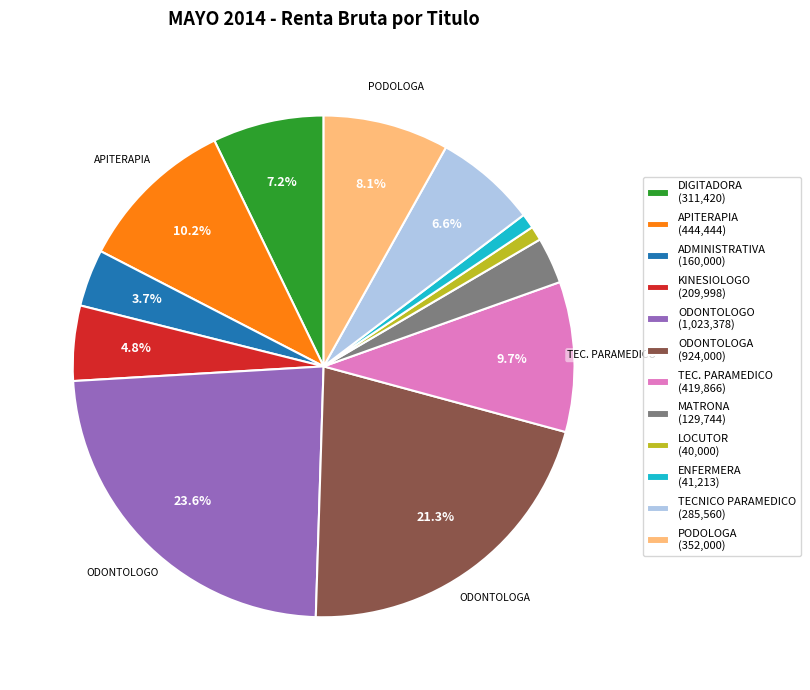

Between LOCUTOR and ADMINISTRATIVA, which is larger?

ADMINISTRATIVA